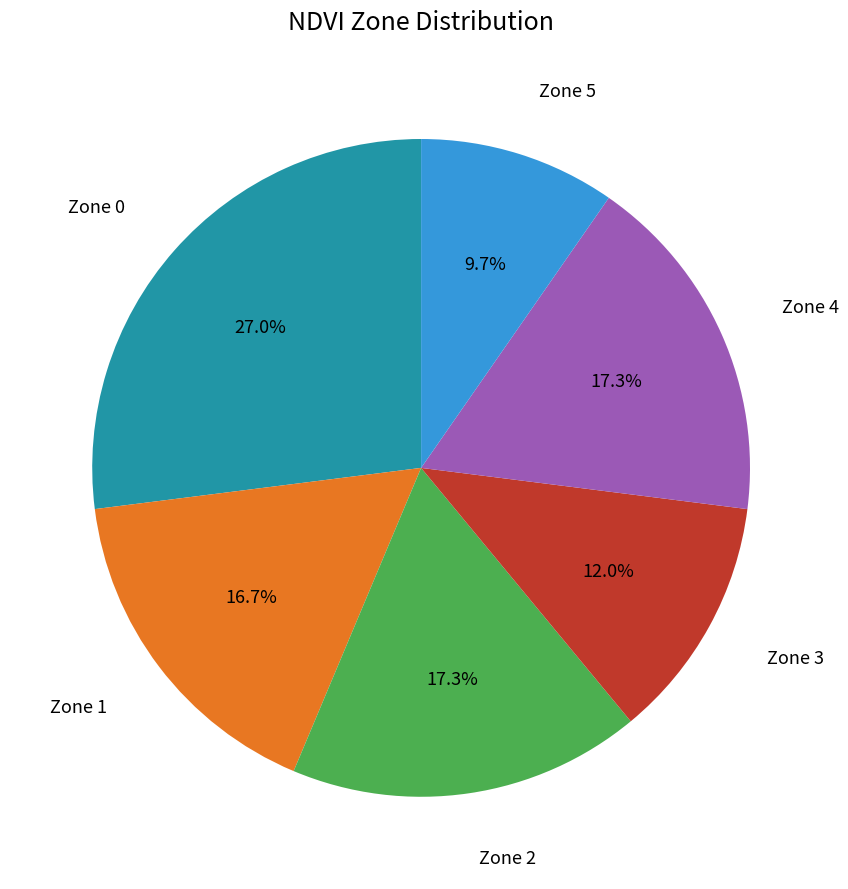

Does any single category account for the majority?

No